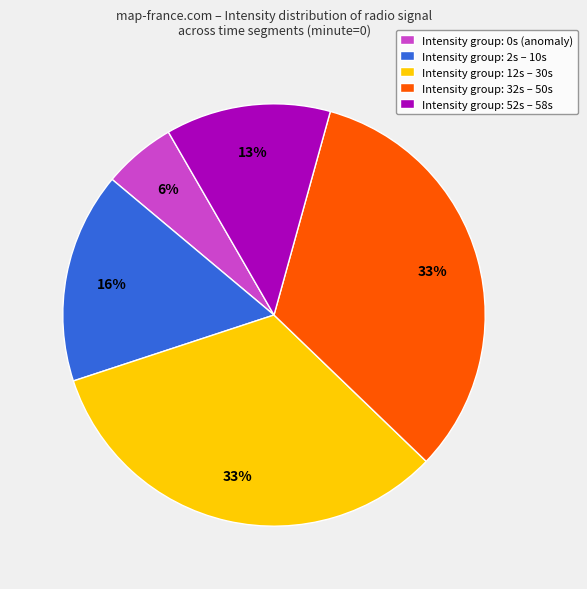

What is the smallest slice in the pie chart?

Intensity group: 0s (anomaly)